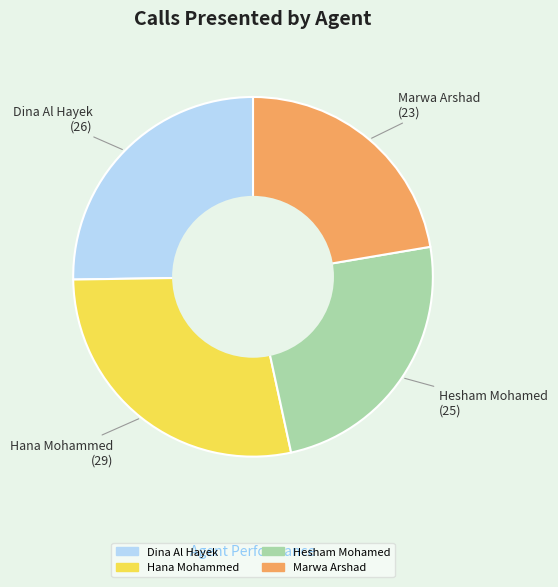

Between Dina Al Hayek and Hesham Mohamed, which is larger?

Dina Al Hayek